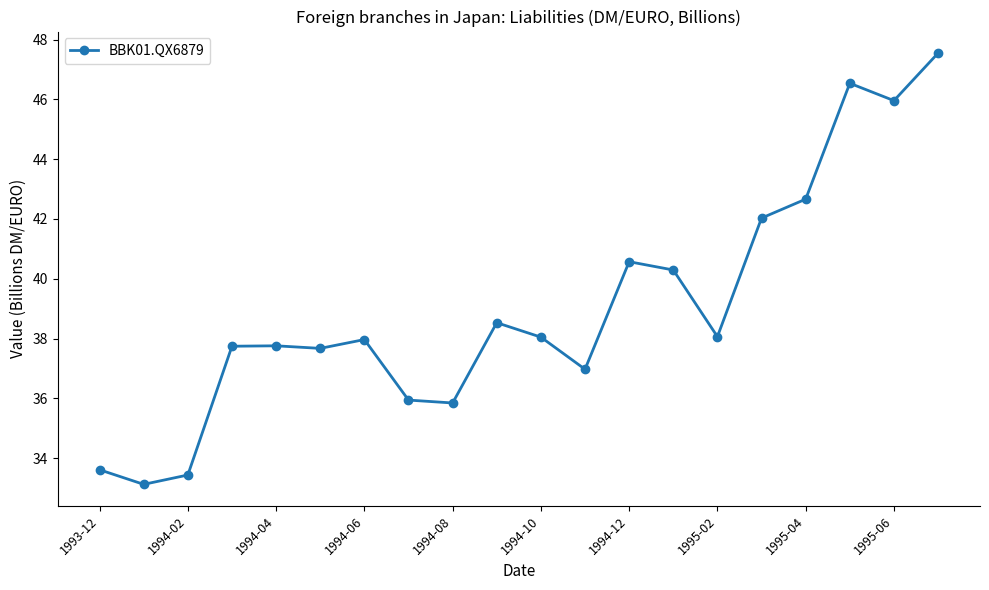

True or false: there are more than 2 points higher than both neighbors.

True